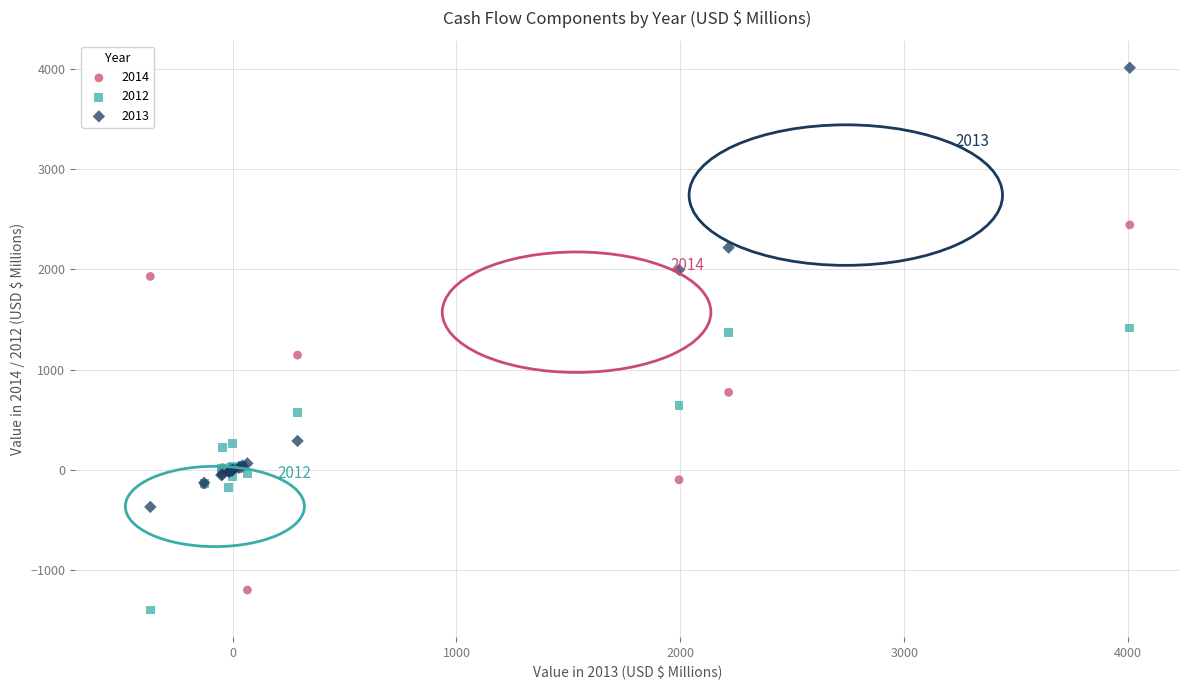

Which series contains the highest Y value?

2013